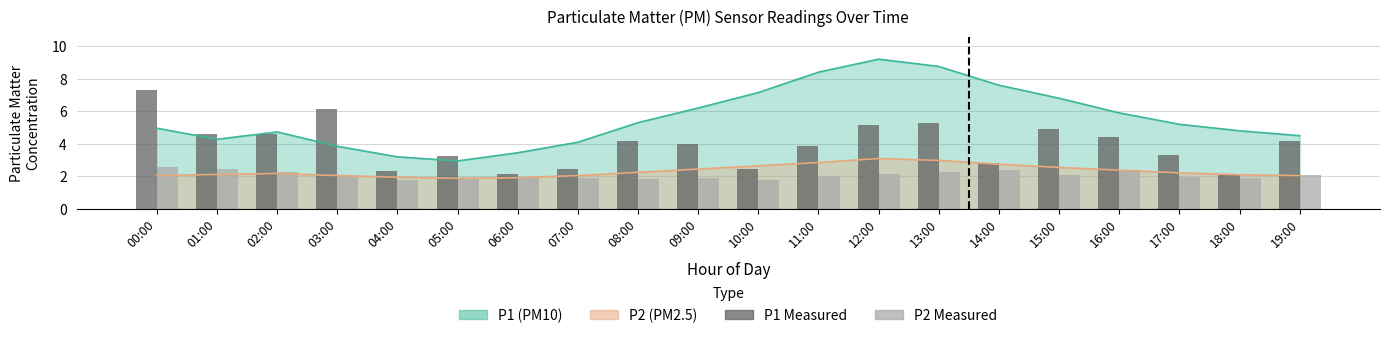

At which category is the sum across all series the highest?

12:00